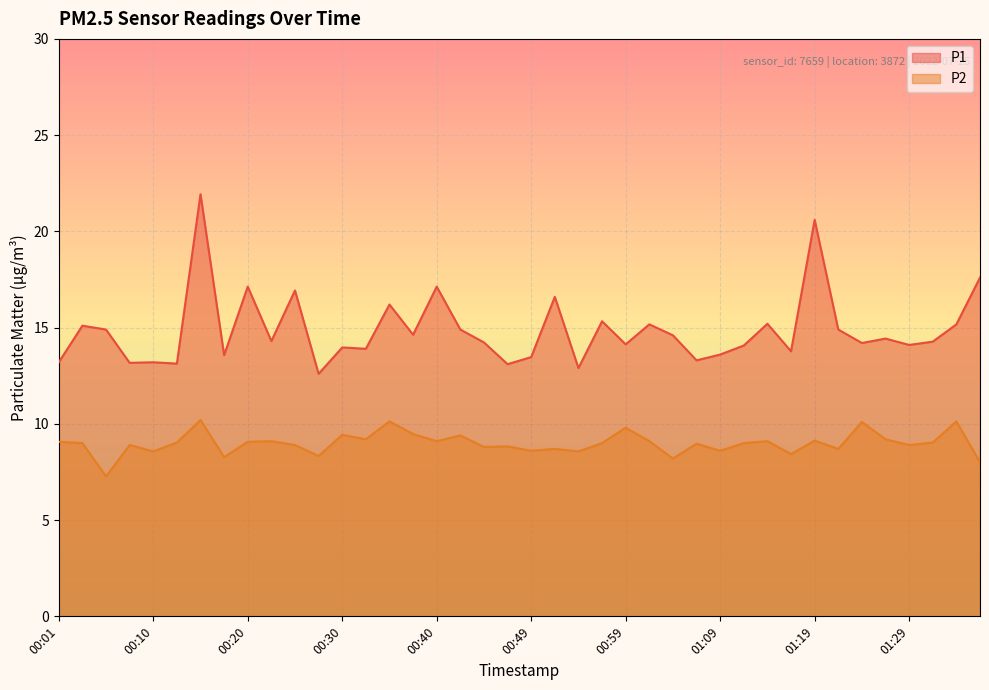

What position from the left is 01:21?

34